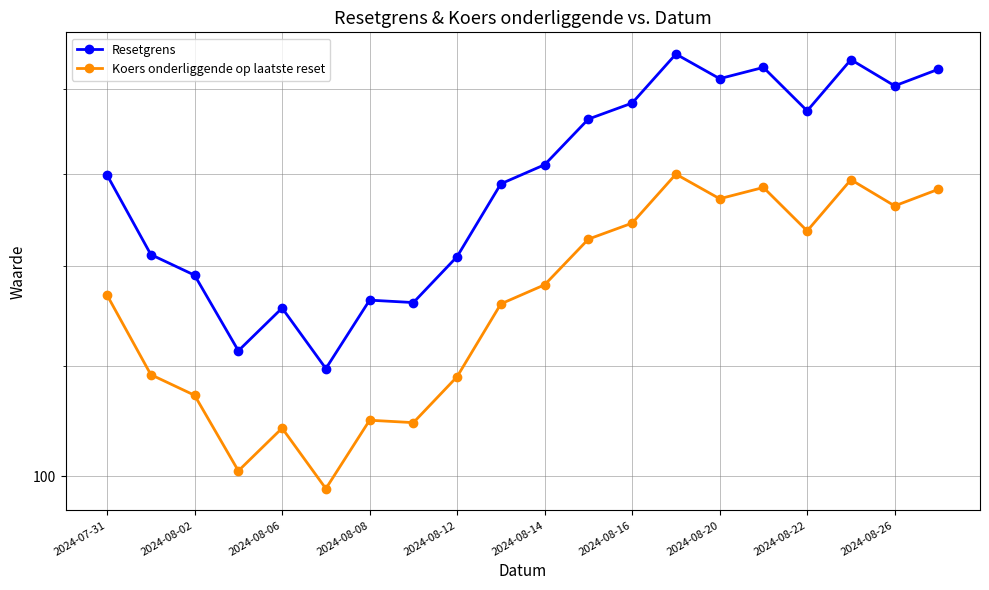

What is the sum of the Koers onderliggende op laatste reset values at 2024-08-16 and 2024-08-26?

221.1